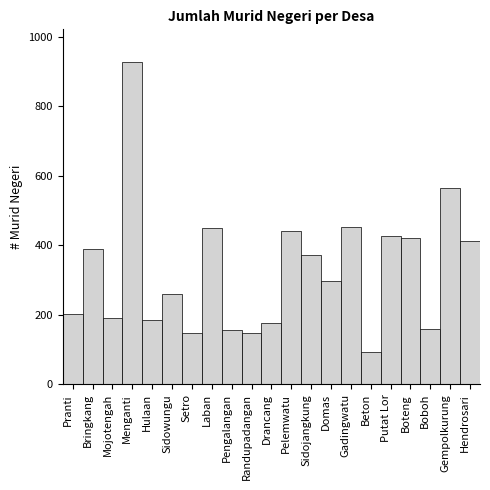

What is the change in value from Pelemwatu to Boboh?

-281